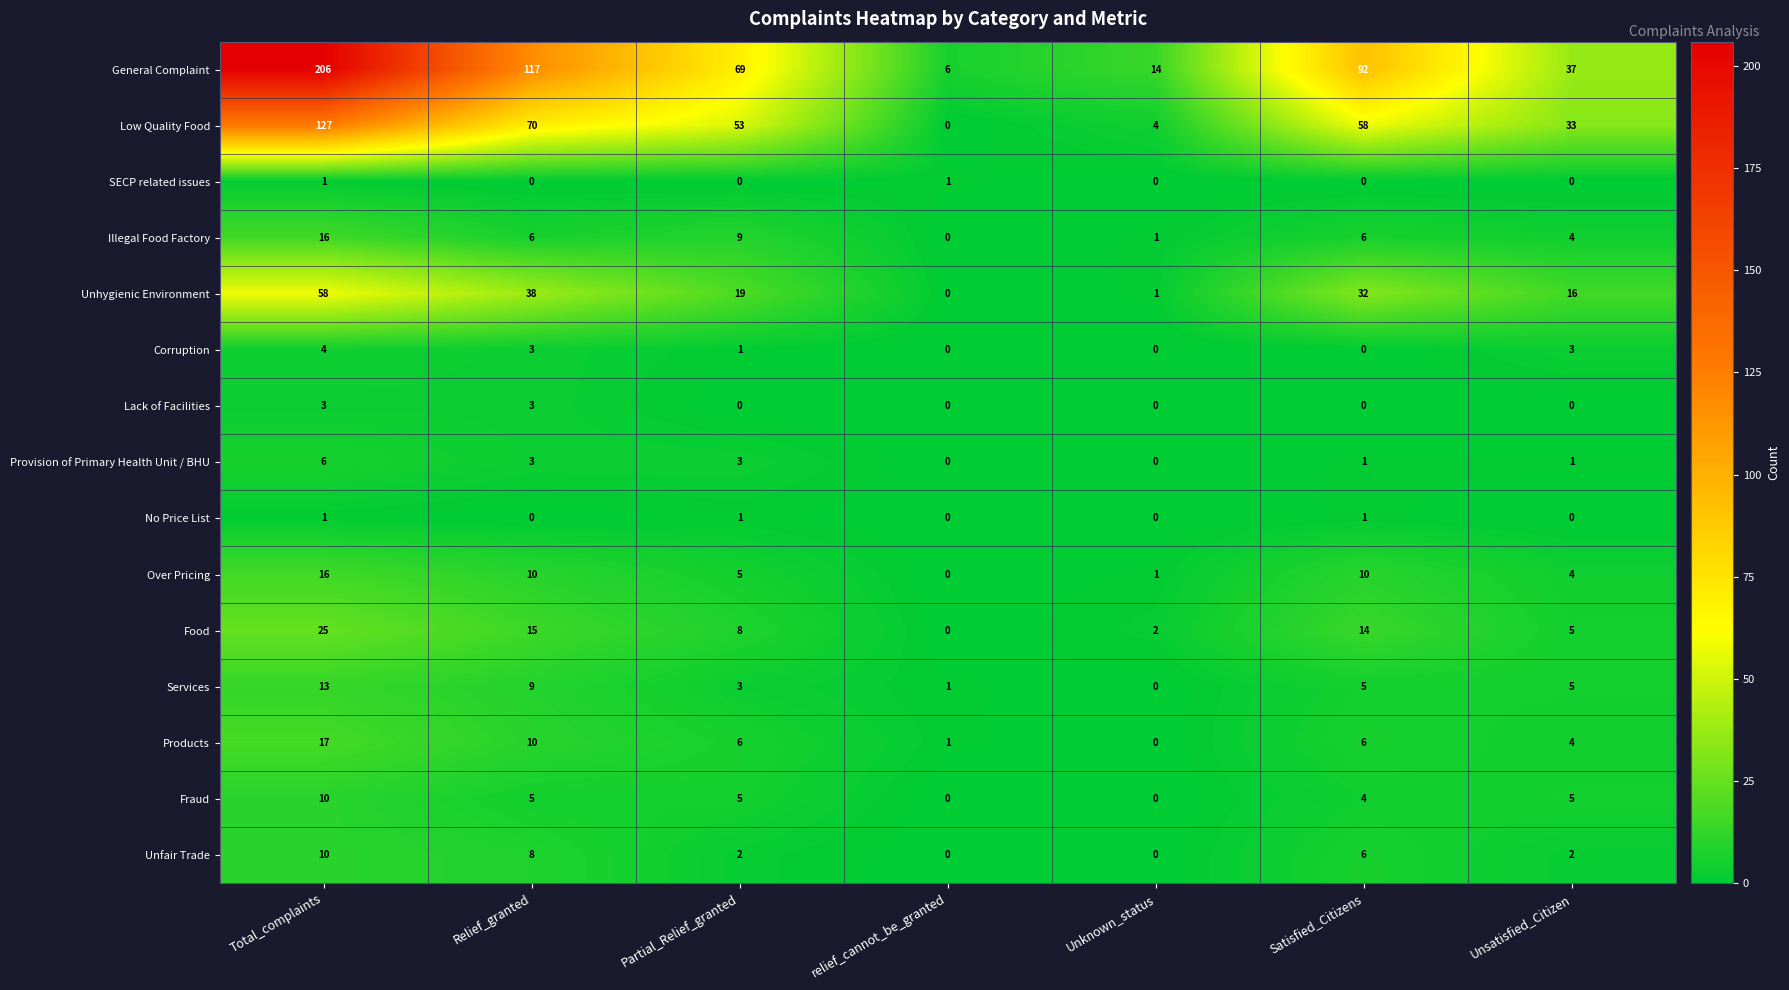

Count the number of data series in this chart.

15